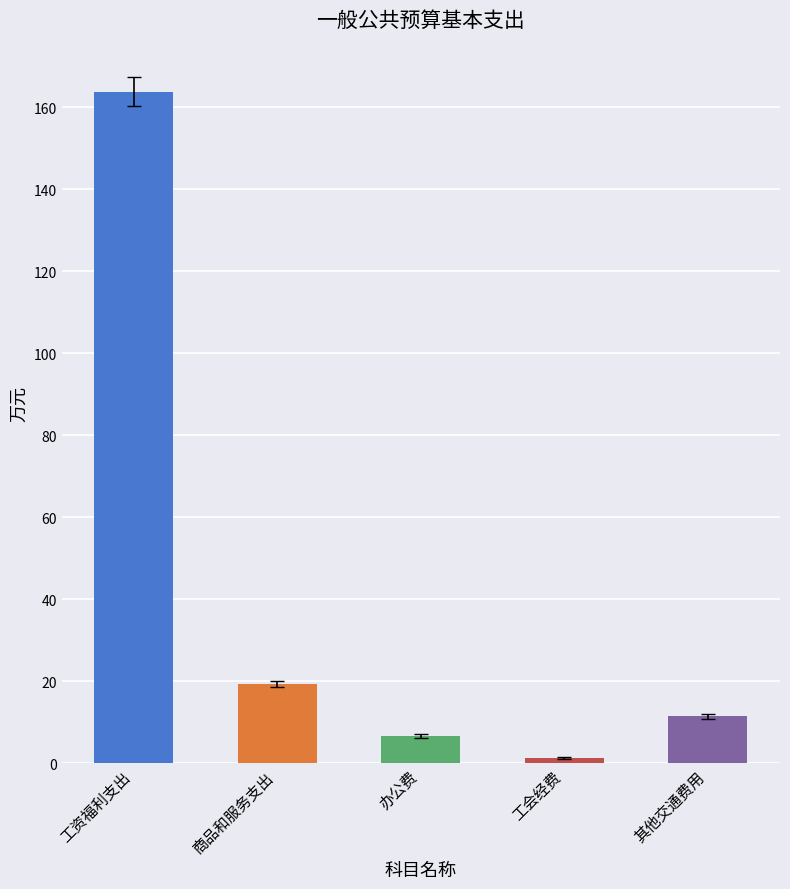

Which label corresponds to the smallest value in the chart?

工会经费